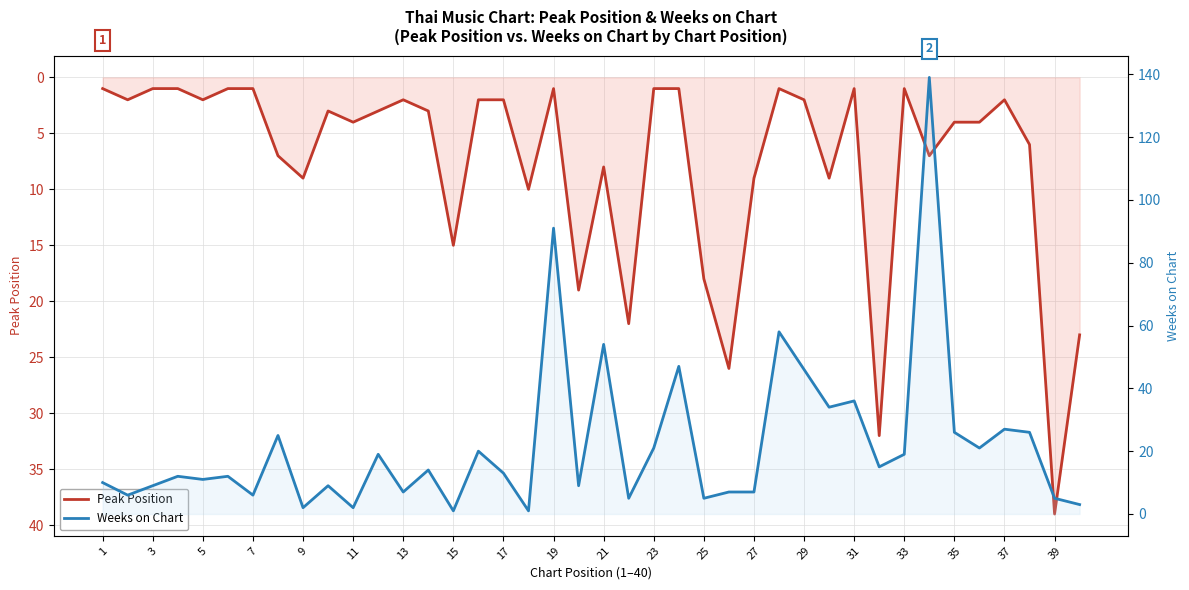

Is the value of Peak Position at 34 greater than the value of Weeks on Chart at 37?

No